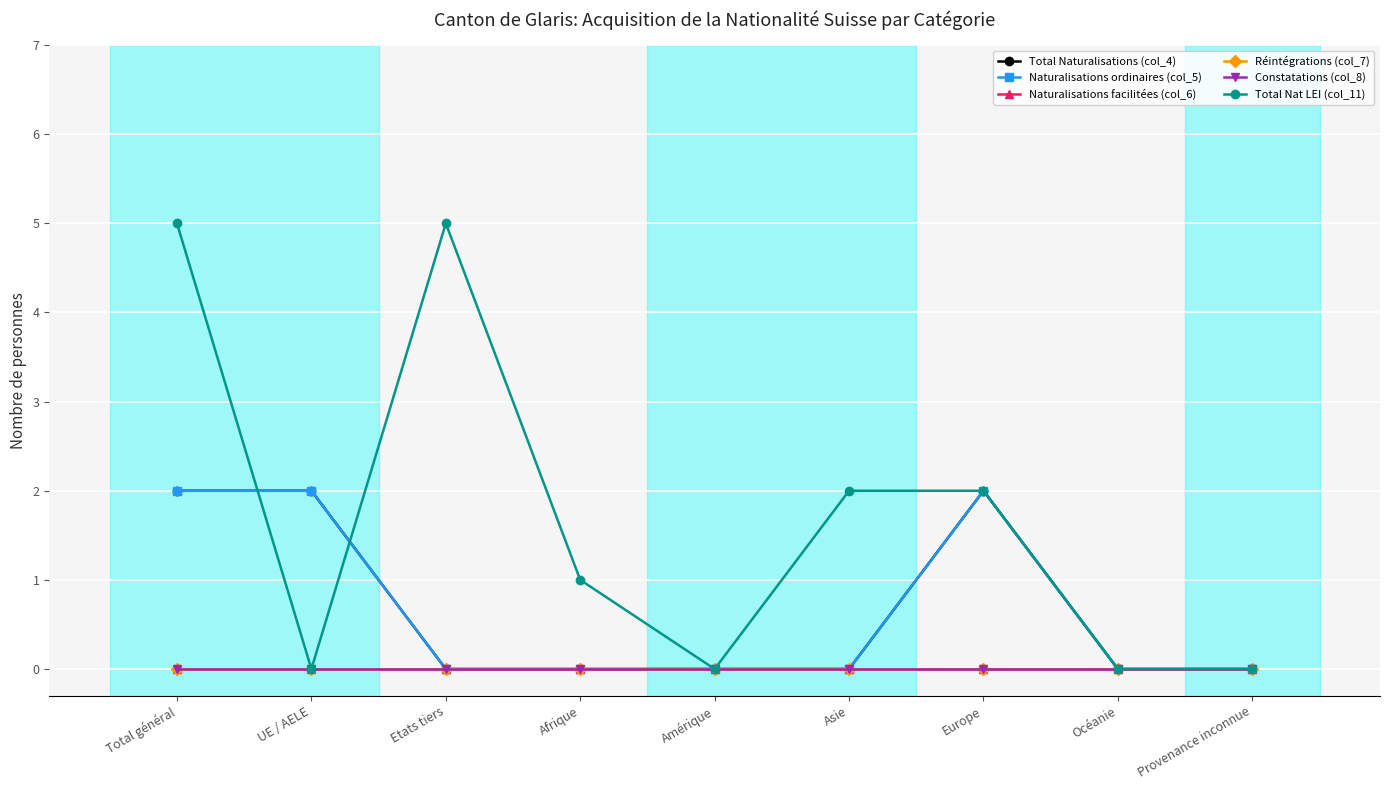

What is the label of the 5th point from the left?

Amérique